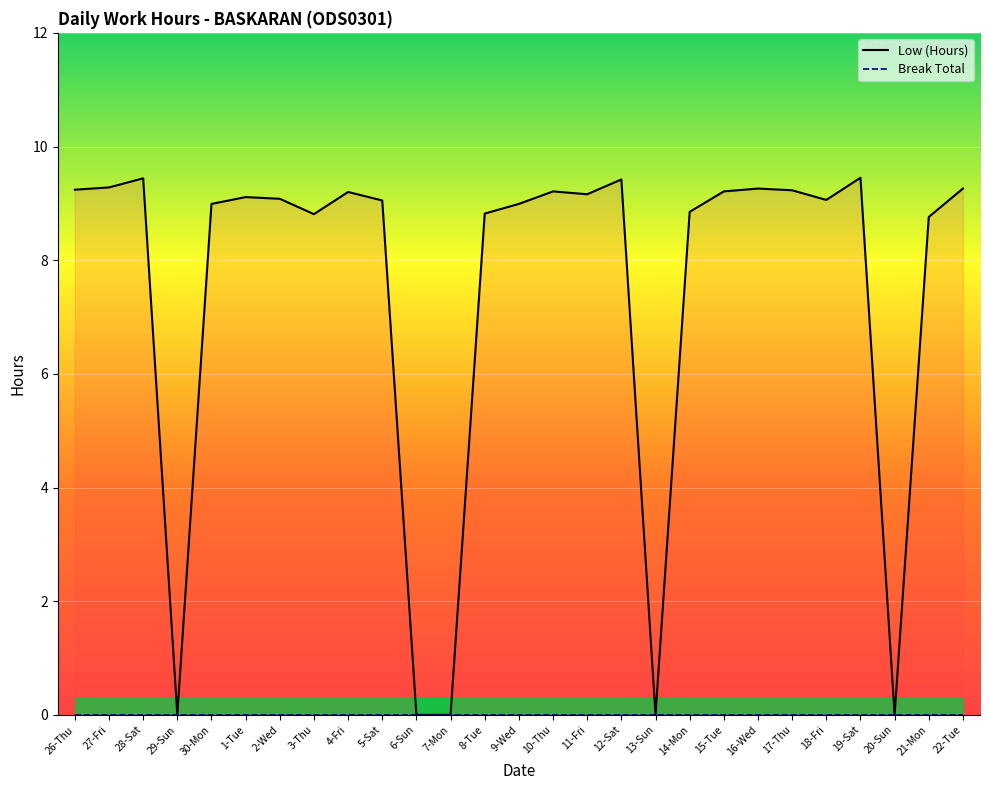

What is the ratio of the value at 19-Sat to the value at 22-Tue?

1.0